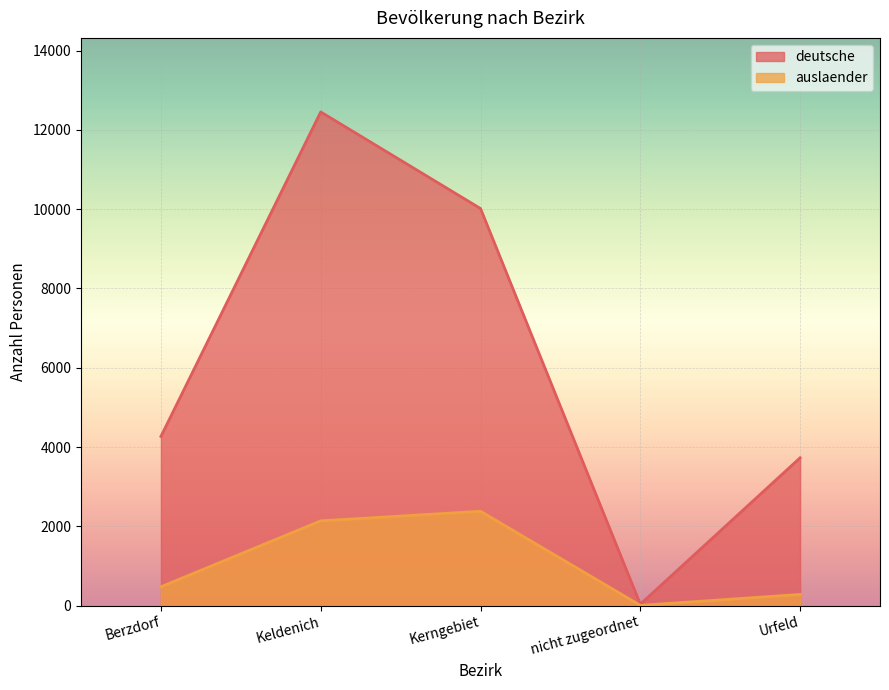

Which series has the widest spread of values?

deutsche